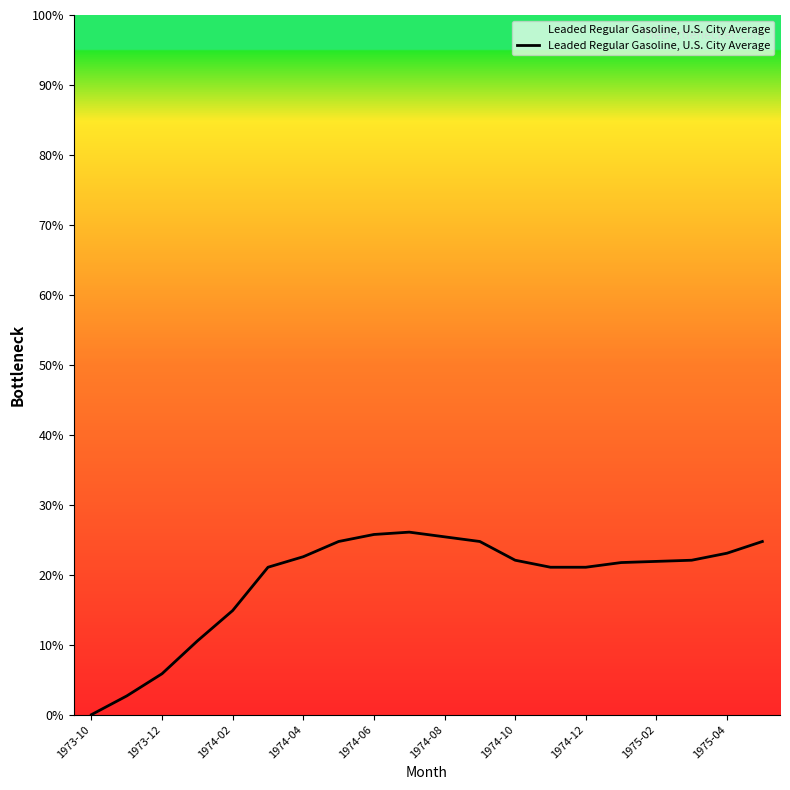

What is the average value?

19.1